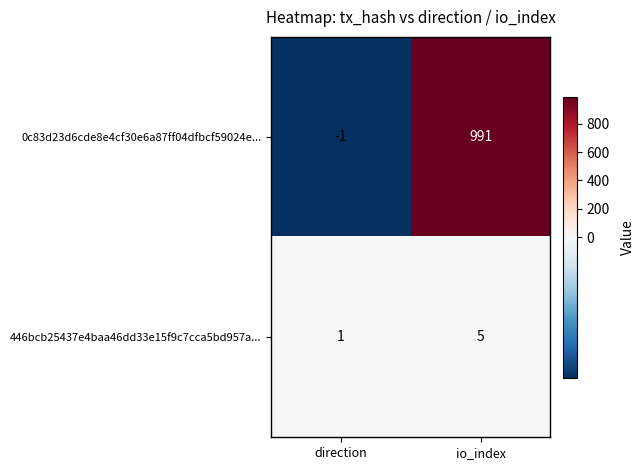

At which category is the sum across all series the highest?

io_index